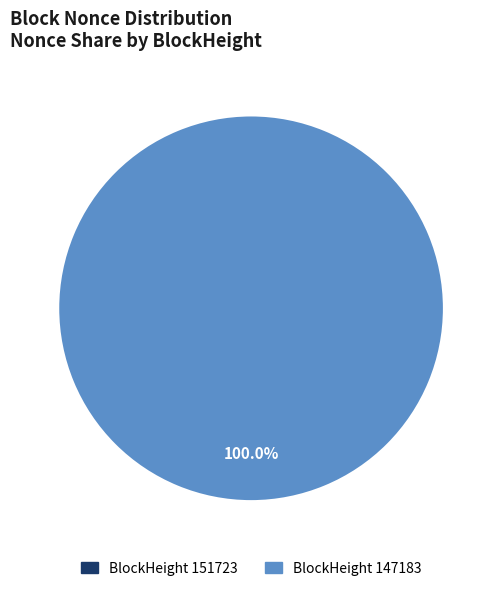

How many slices are in this pie chart?

2